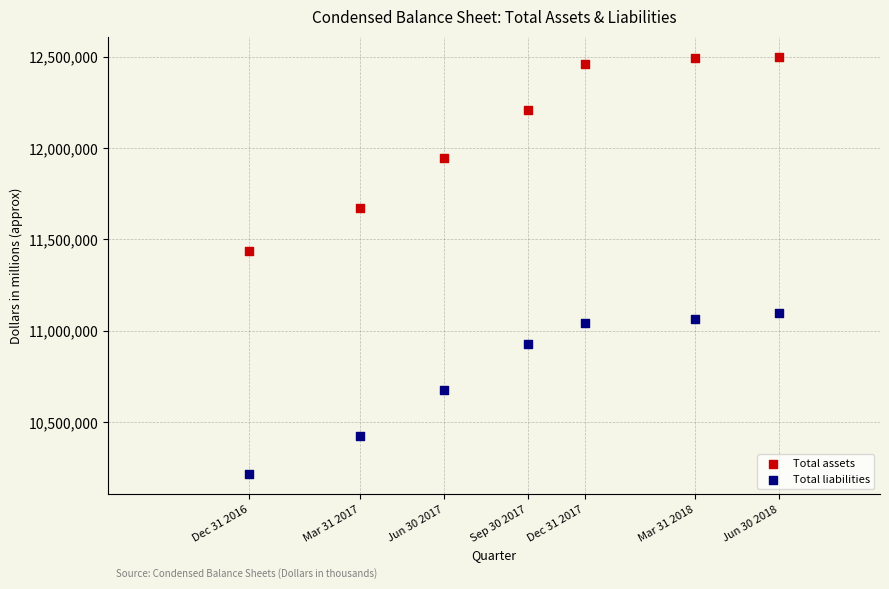

Which series has the largest Y range (max minus min)?

Total assets